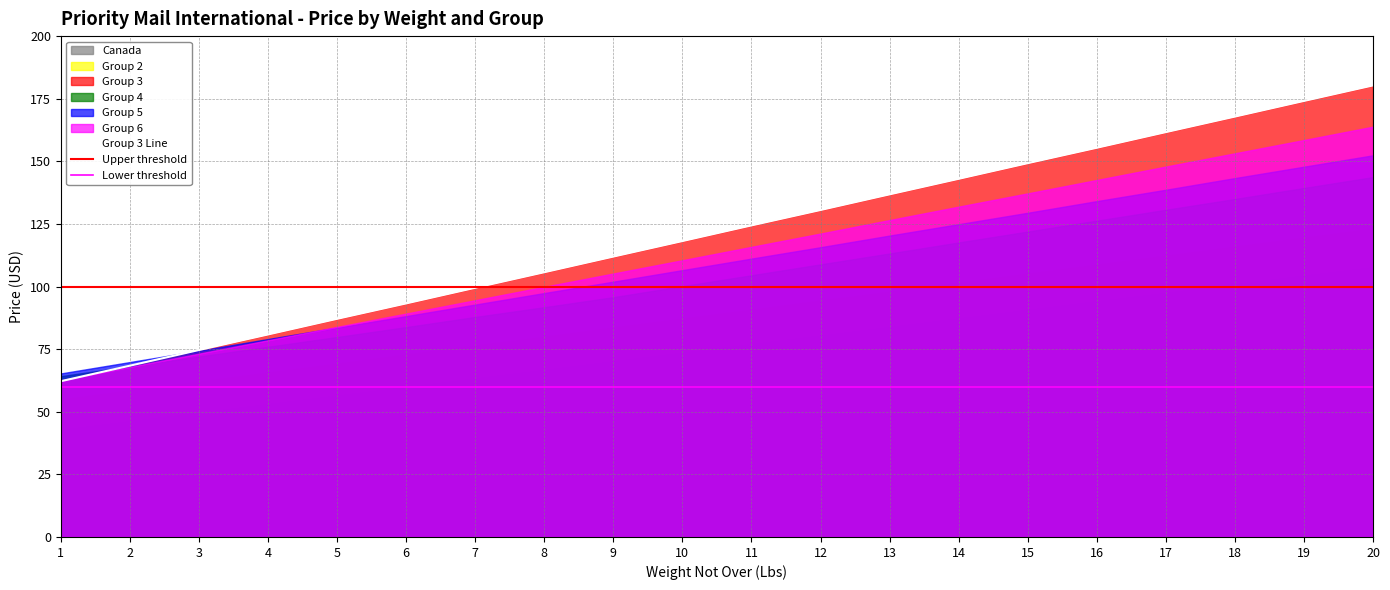

Reading left to right, what are all the values shown in this chart?

Canada: 43.0	46.4	49.8	53.2	56.6	60.0	63.5	66.9	70.3	73.8	77.2	80.6	84.0	87.5	90.8	94.3	97.7	101.1	104.5	107.9
Group 2: 54.9	58.5	62.0	65.6	69.2	72.8	76.4	79.9	83.6	87.2	90.7	94.3	97.8	101.5	105.1	108.7	112.2	115.9	119.5	123.0
Group 3: 62.2	68.4	74.7	80.8	87.1	93.2	99.5	105.7	112.0	118.2	124.4	130.6	136.8	143.0	149.2	155.4	161.7	167.8	174.1	180.3
Group 4: 64.2	68.2	72.0	76.0	79.8	83.8	87.8	91.8	95.8	100.2	104.5	108.8	113.2	117.6	122.0	126.3	130.7	134.9	139.3	143.7
Group 5: 65.3	69.8	74.4	79.0	83.6	88.2	92.8	97.4	102.0	106.5	111.2	115.7	120.3	124.9	129.4	134.1	138.7	143.3	147.8	152.4
Group 6: 62.5	67.9	73.2	78.5	83.9	89.2	94.5	99.9	105.2	110.5	115.8	121.2	126.5	131.9	137.2	142.6	147.9	153.2	158.5	163.8